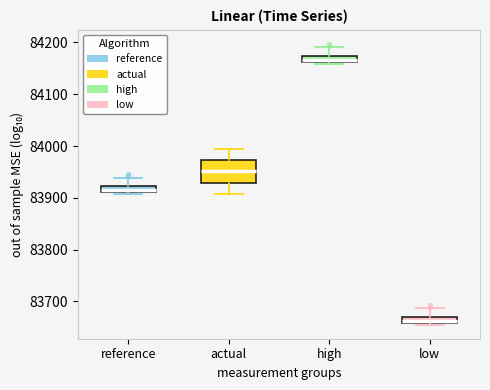

Which box is the tallest, from its lower edge to its upper edge?

actual